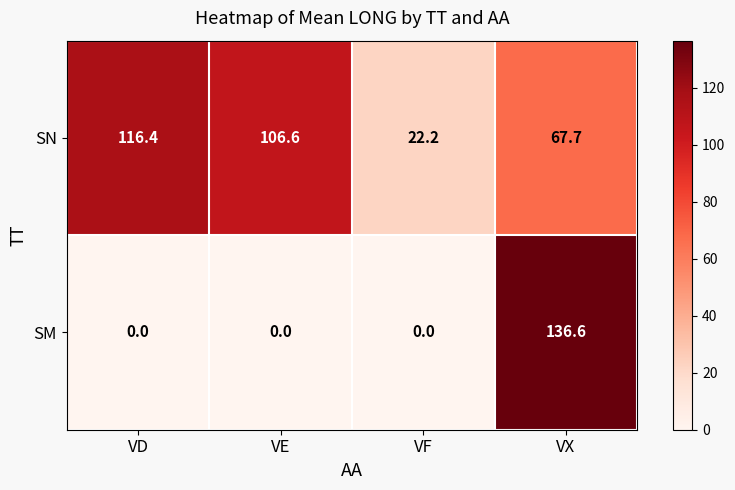

What is the difference between the SM values at VF and VX?

136.6